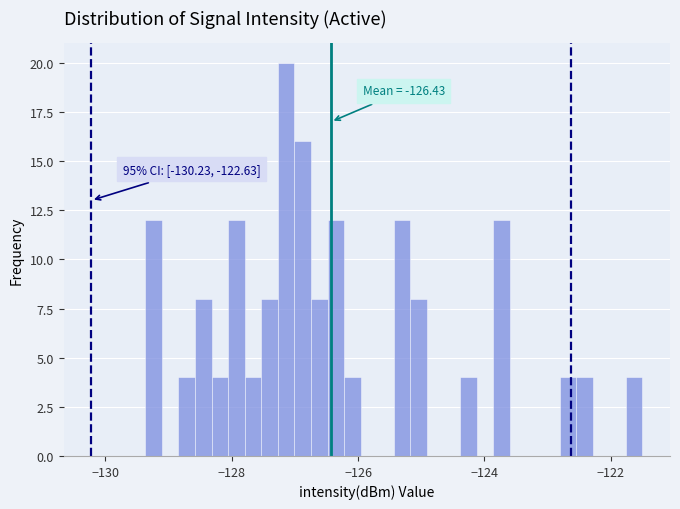

Around what value on the x-axis is the tallest bar? Give the approximate position of its centre, as read against the axis.

-127.2